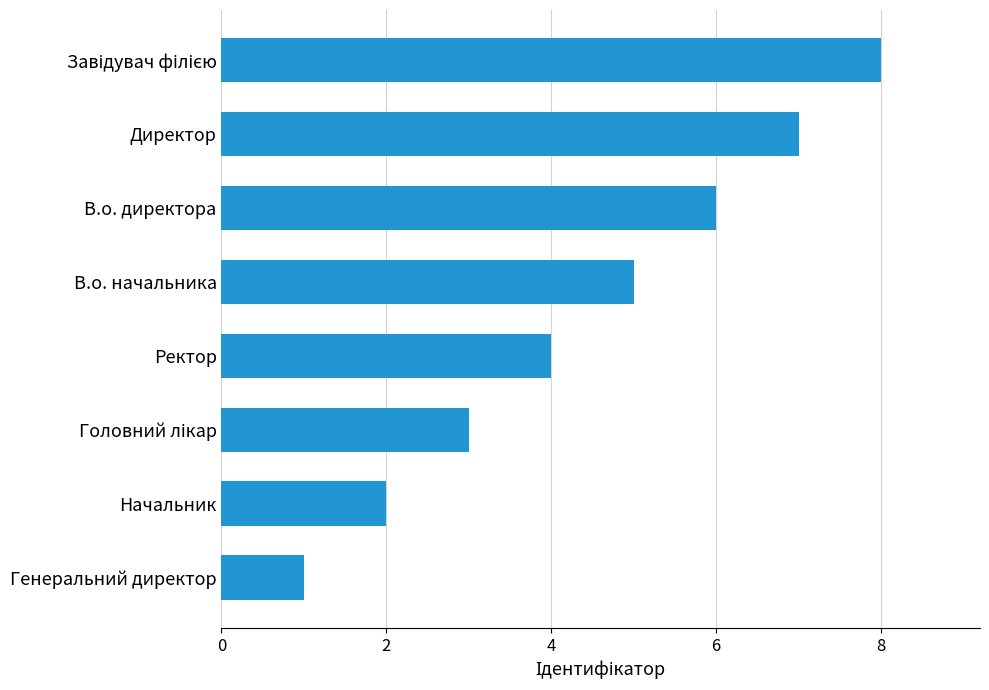

What is the sum of all values?

36